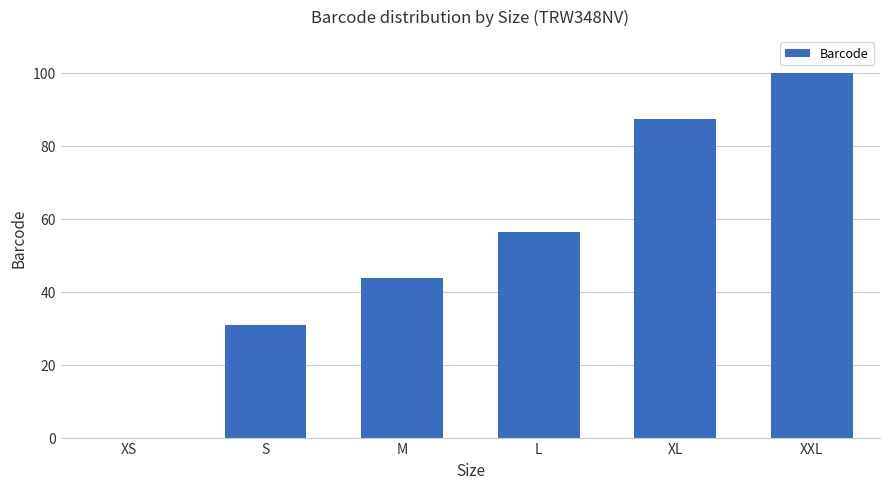

What is the greatest value displayed?

100.0